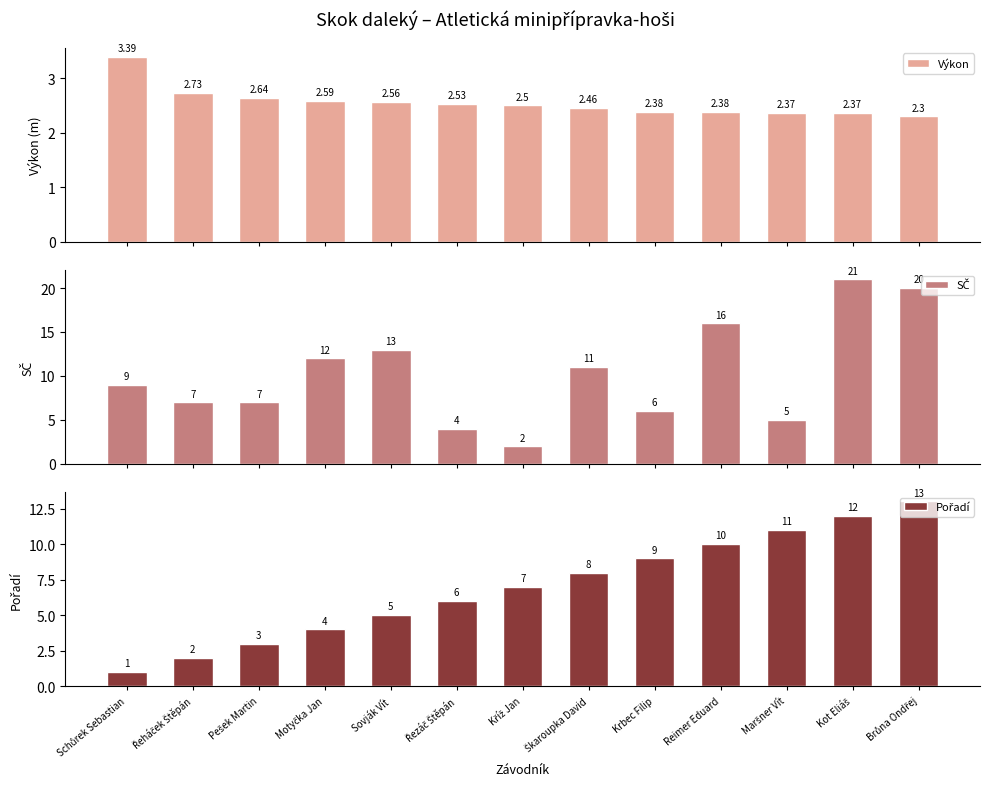

True or false: Pořadí has a value of 14.6 at Reimer Eduard.

False